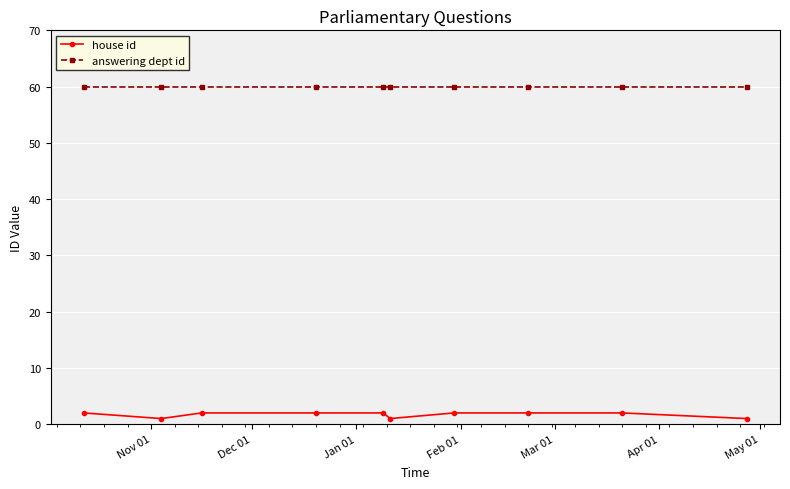

True or false: answering dept id and house id intersect in this chart.

False